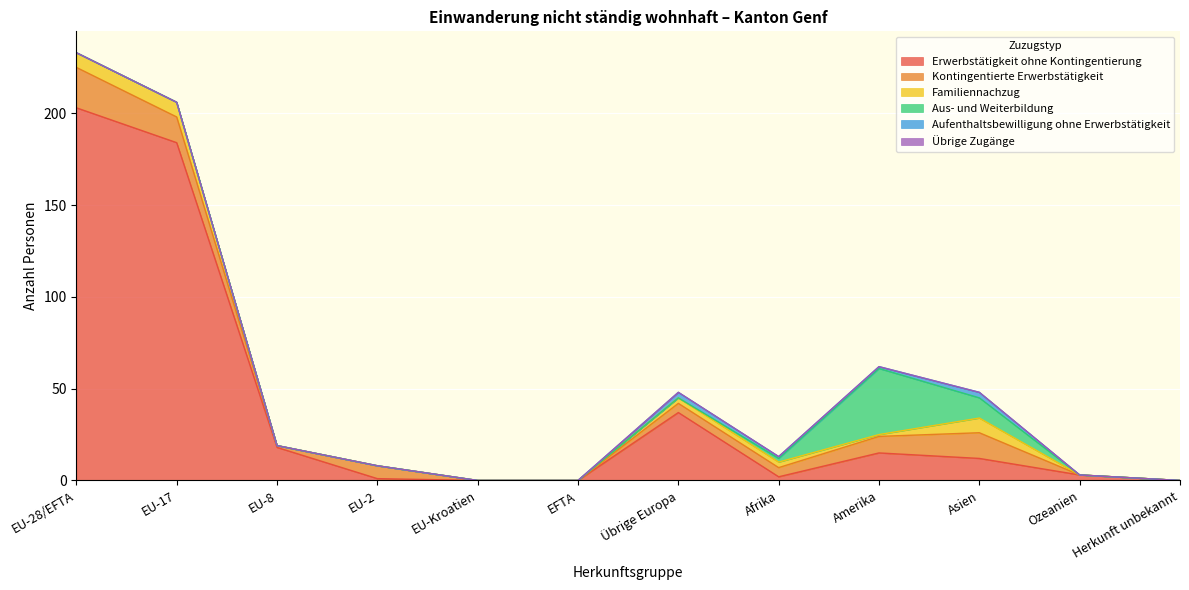

True or false: Aufenthaltsbewilligung ohne Erwerbstätigkeit and Kontingentierte Erwerbstätigkeit cross at least once.

False